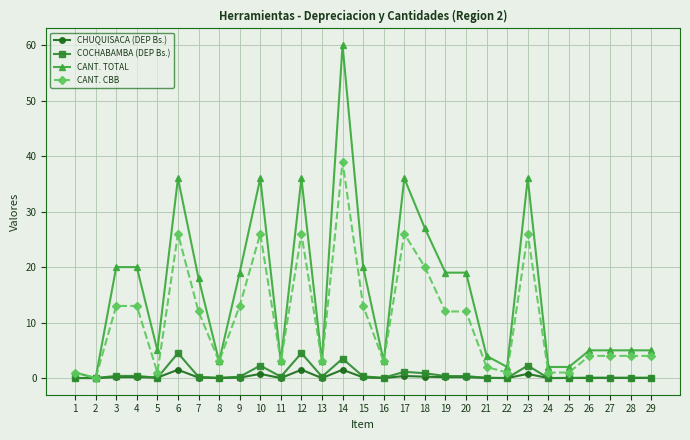

How many series are shown in this chart?

4